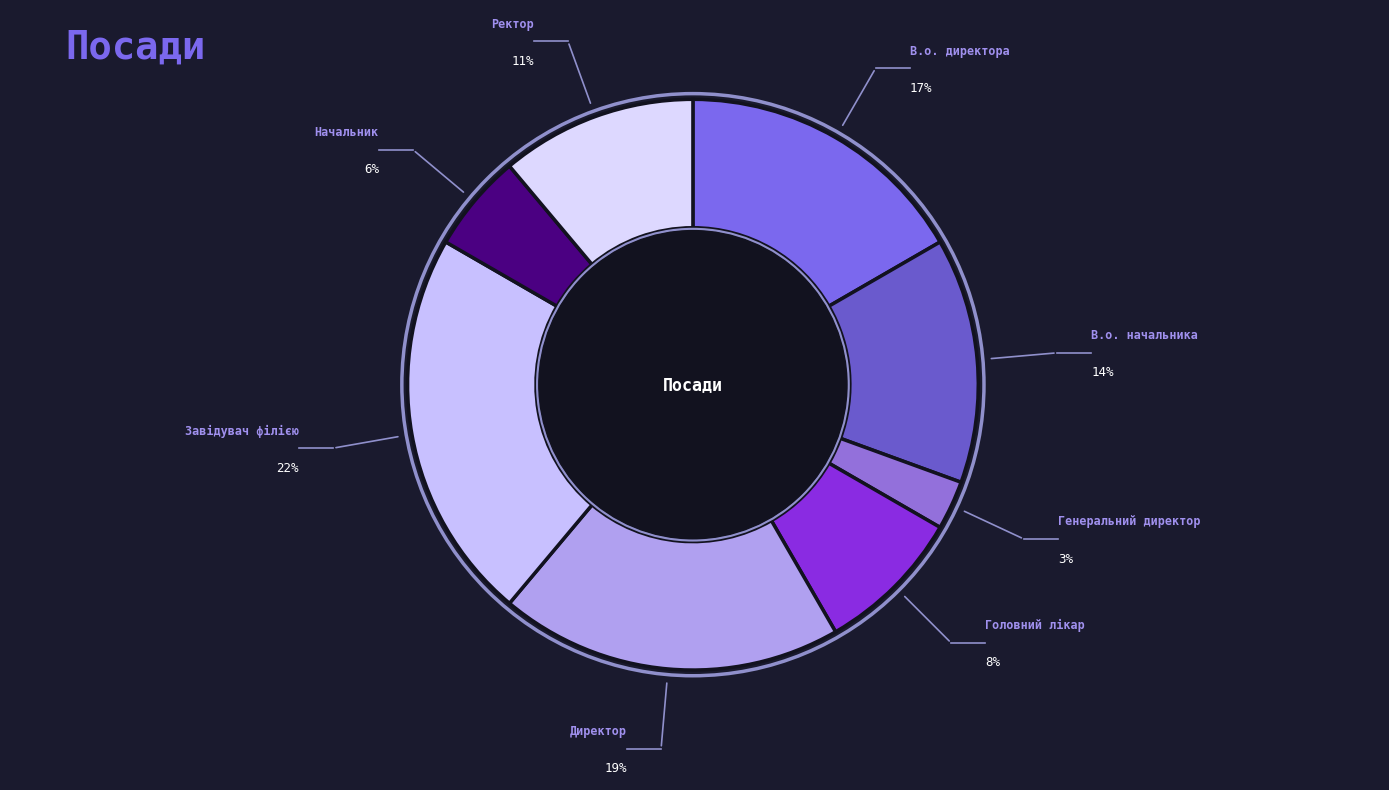

What is the smallest slice in the pie chart?

Генеральний директор